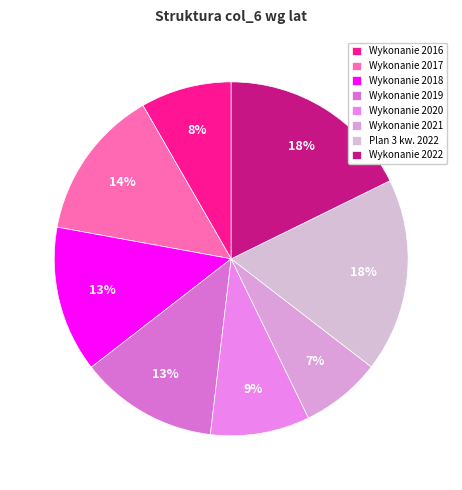

To the nearest percent, what percentage of the pie is Wykonanie 2021?

7%